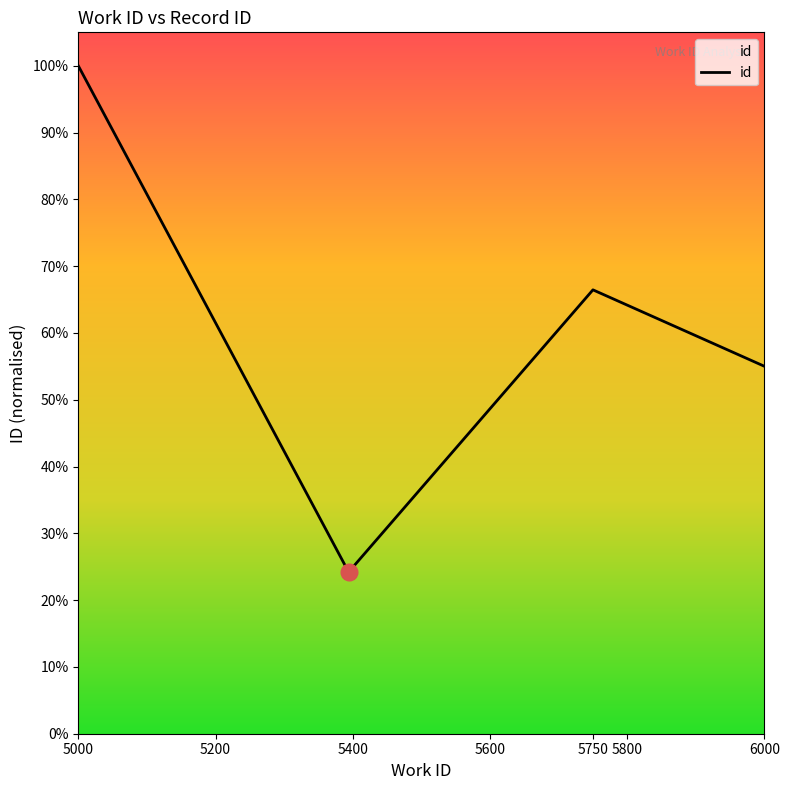

What is the difference between the maximum and minimum values?

0.8